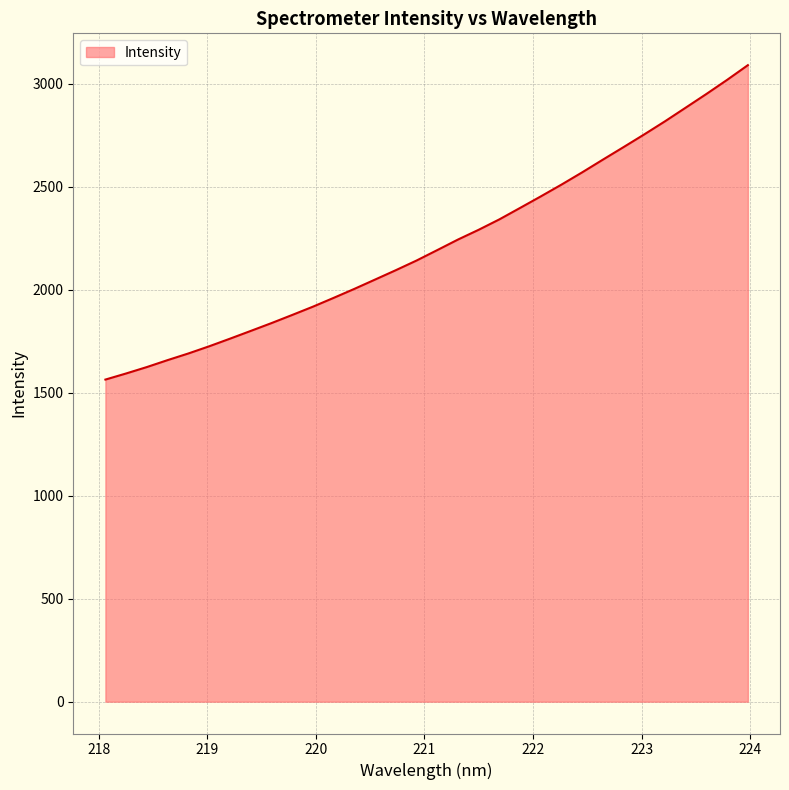

What is the greatest value displayed?

3089.7